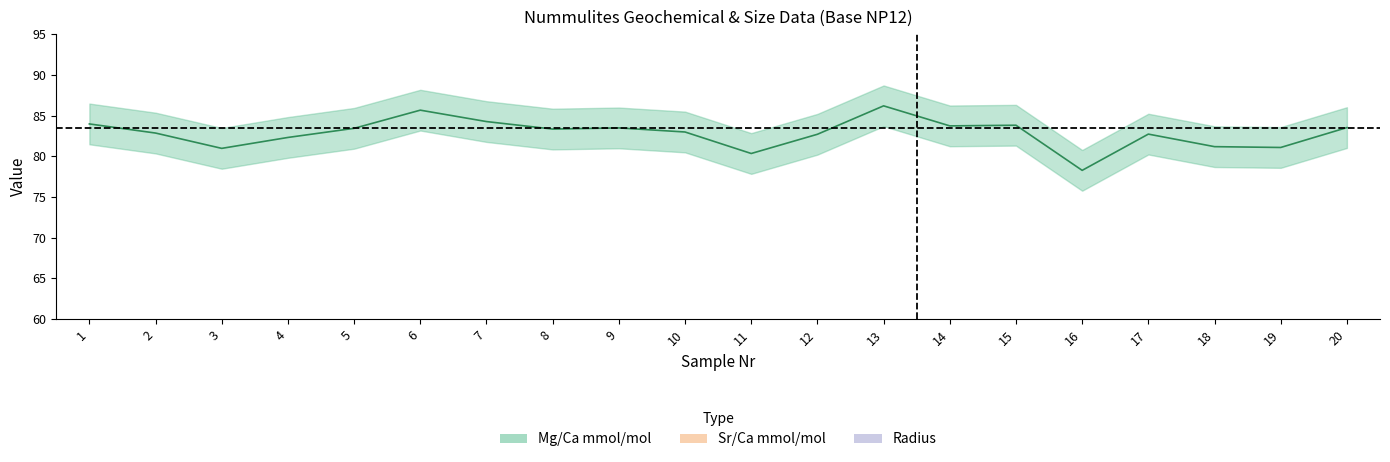

What is the spread (max minus min) of values at 16?

38.7